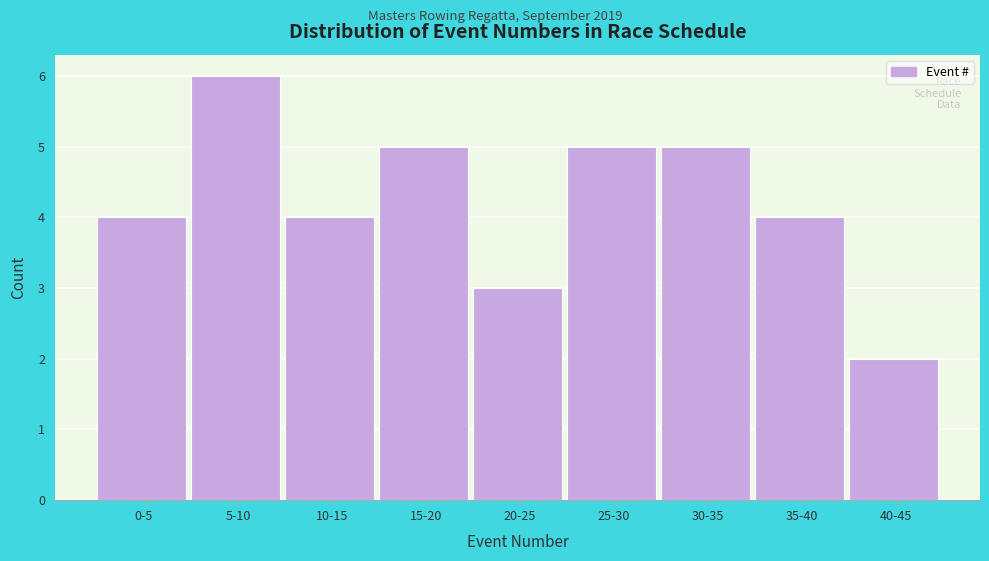

Reading right to left, extract all data points from this chart.

40-45=2	35-40=4	30-35=5	25-30=5	20-25=3	15-20=5	10-15=4	5-10=6	0-5=4